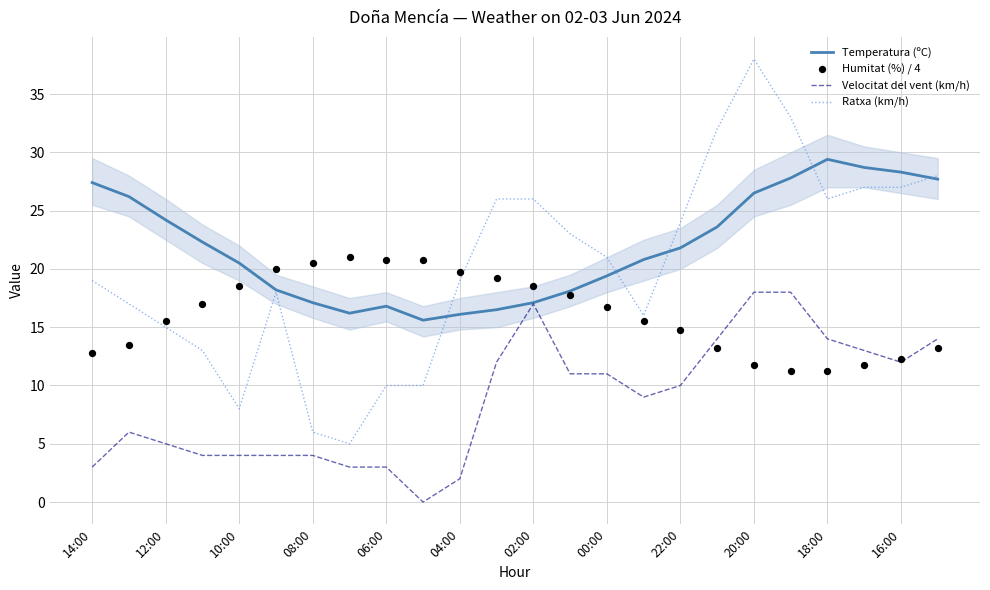

Which series has the largest total across all categories?

Temperatura (ºC)